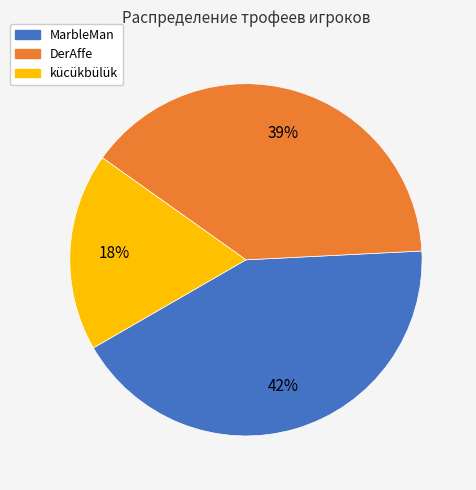

To the nearest percent, what is the average slice percentage?

33%